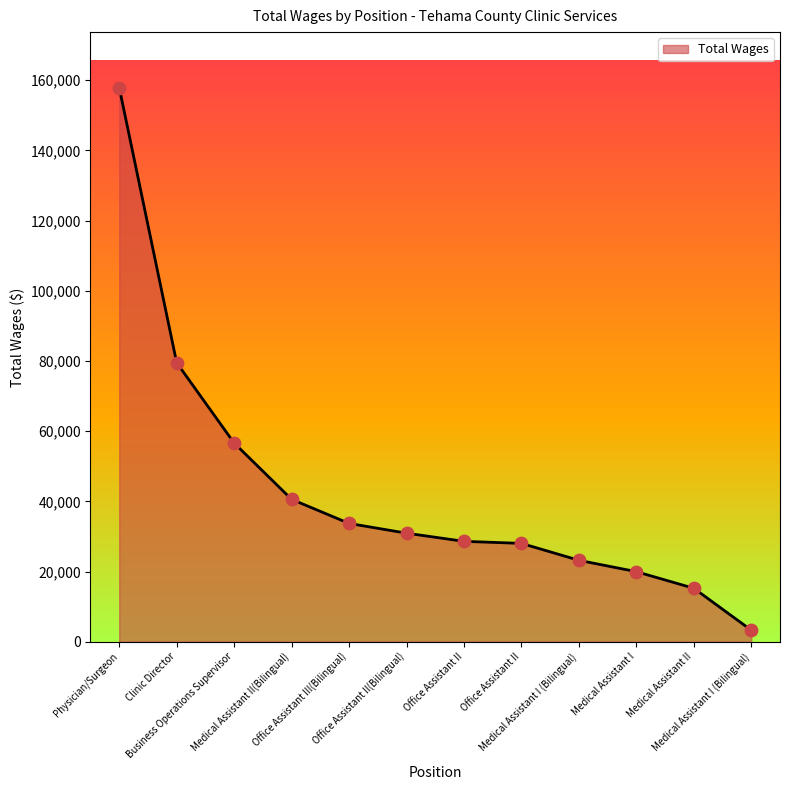

Approximately how many times larger is the value at Office Assistant III(Bilingual) compared to Medical Assistant I?

1.7